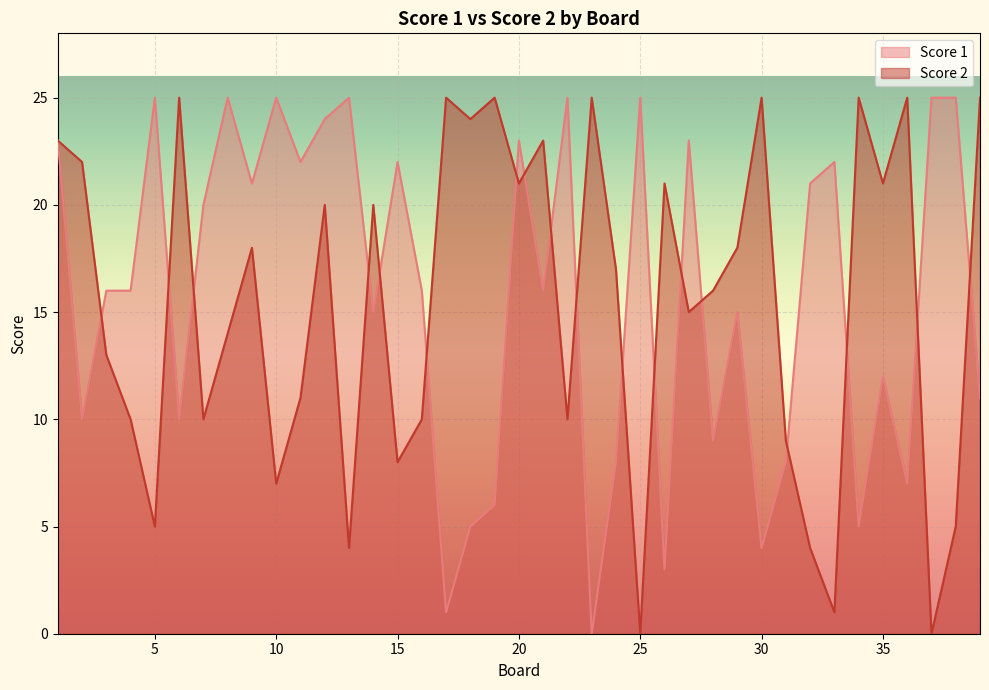

What is the average value of the Score 2 series?

15